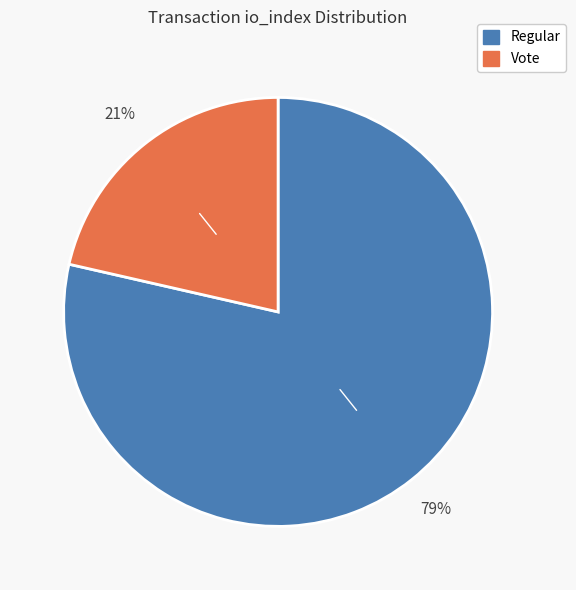

To the nearest percent, what is the average slice percentage?

50%